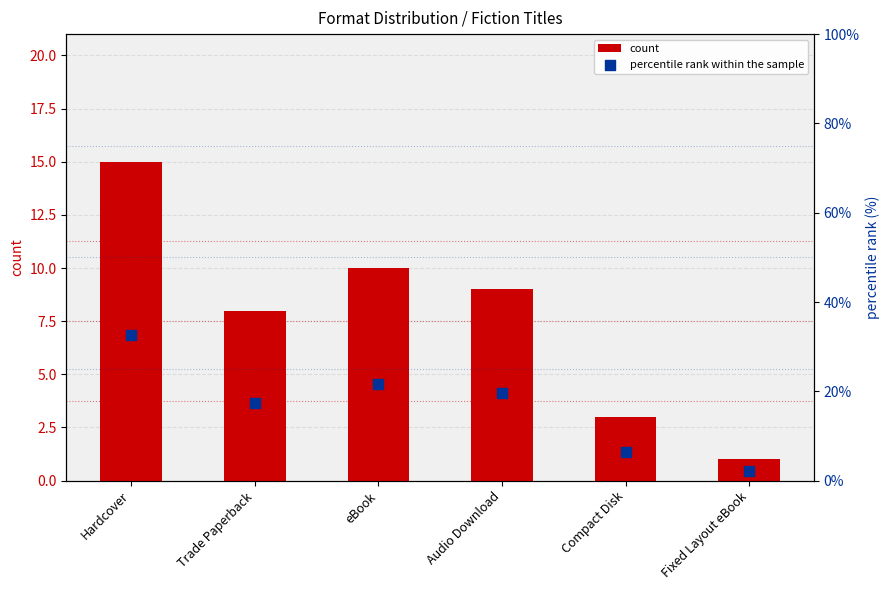

What are all the series names shown in the legend?

count, percentile rank within the sample